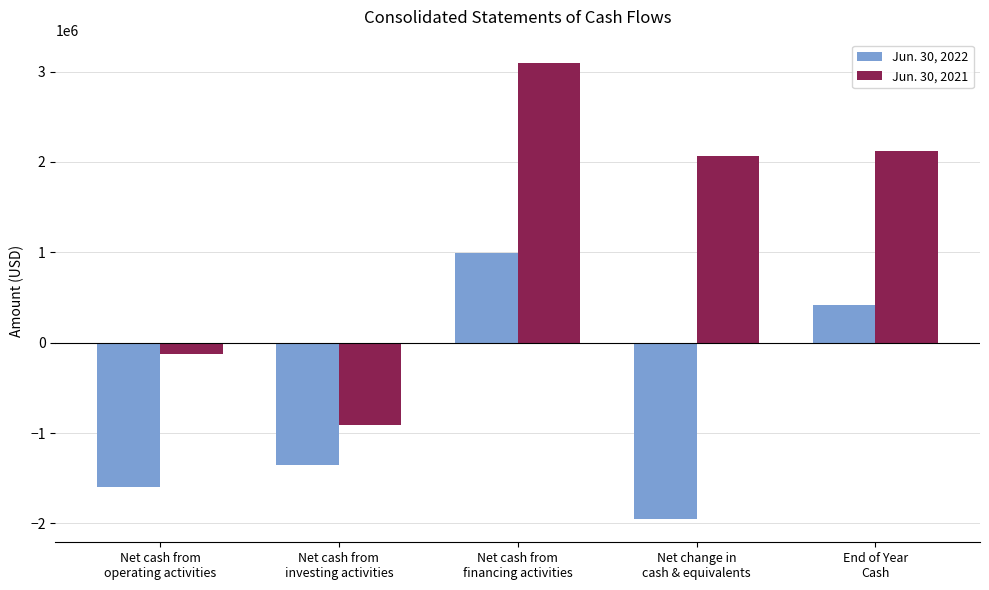

What are all the series names shown in the legend?

Jun. 30, 2022, Jun. 30, 2021